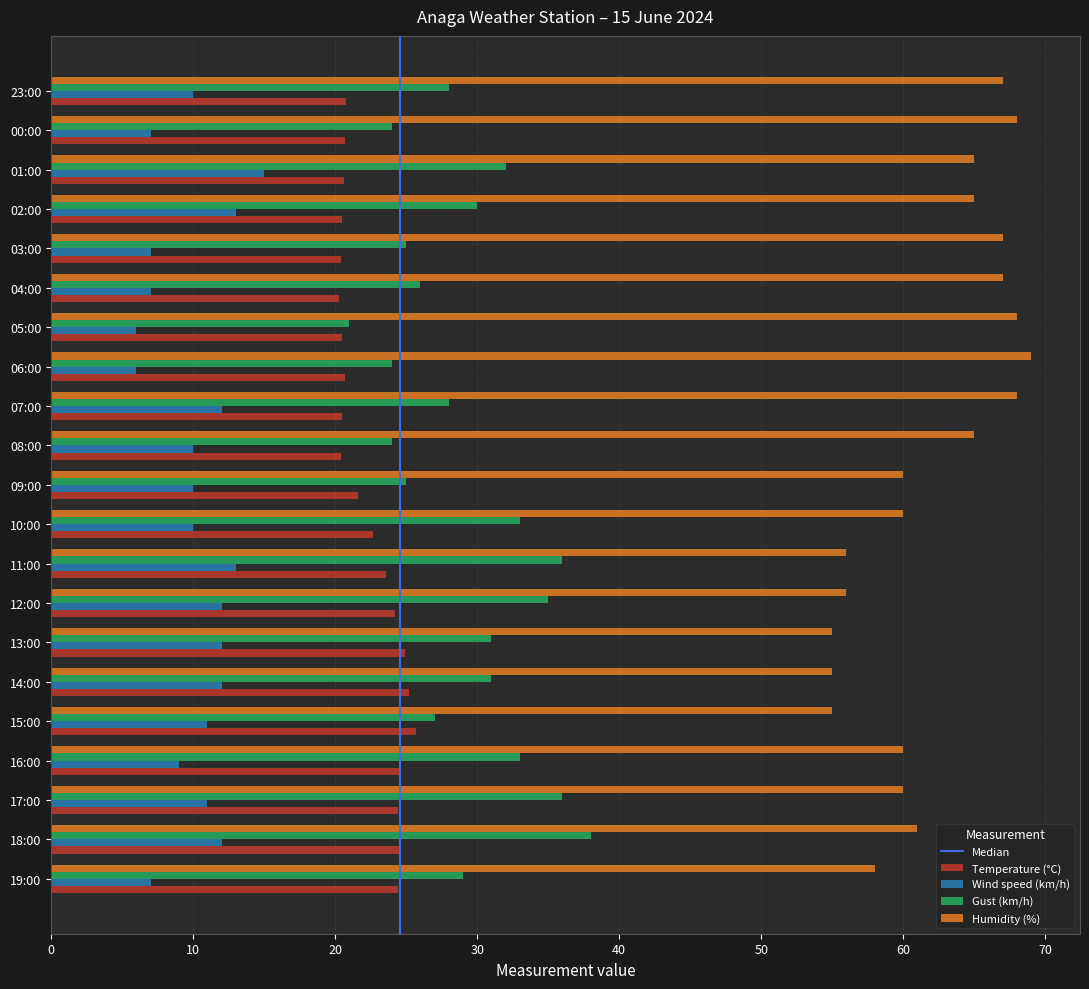

How many distinct data groups are displayed?

4